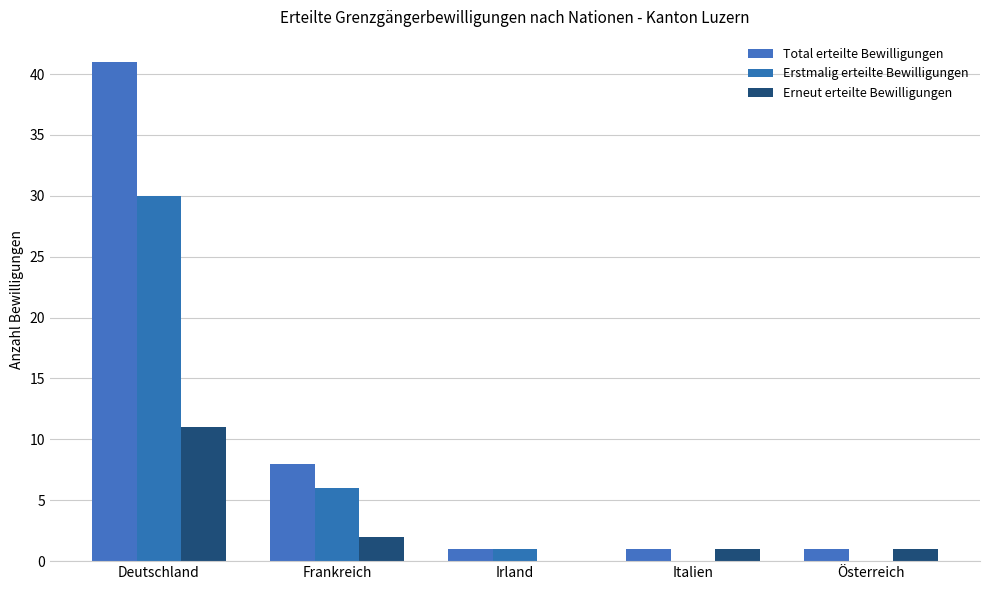

Reading left to right, transcribe all the data shown in this chart.

Total erteilte Bewilligungen: 41	8	1	1	1
Erstmalig erteilte Bewilligungen: 30	6	1	0	0
Erneut erteilte Bewilligungen: 11	2	0	1	1